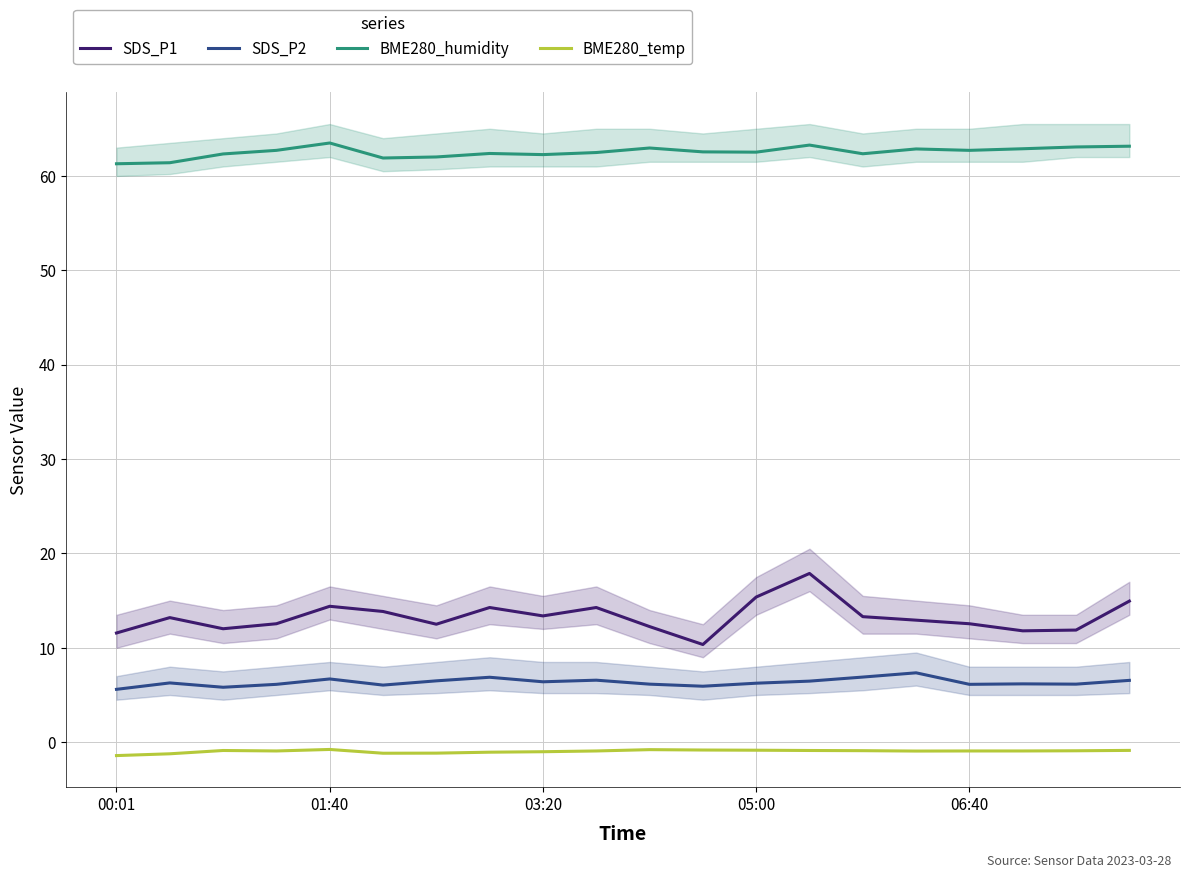

In BME280_temp, how many points are lower than both neighbors (excluding endpoints)?

3